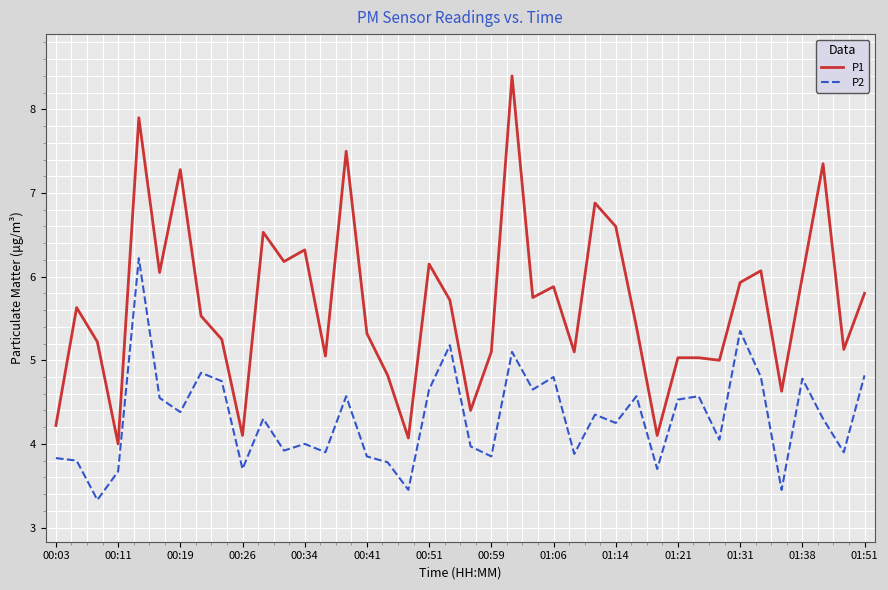

True or false: P1 and P2 intersect in this chart.

False